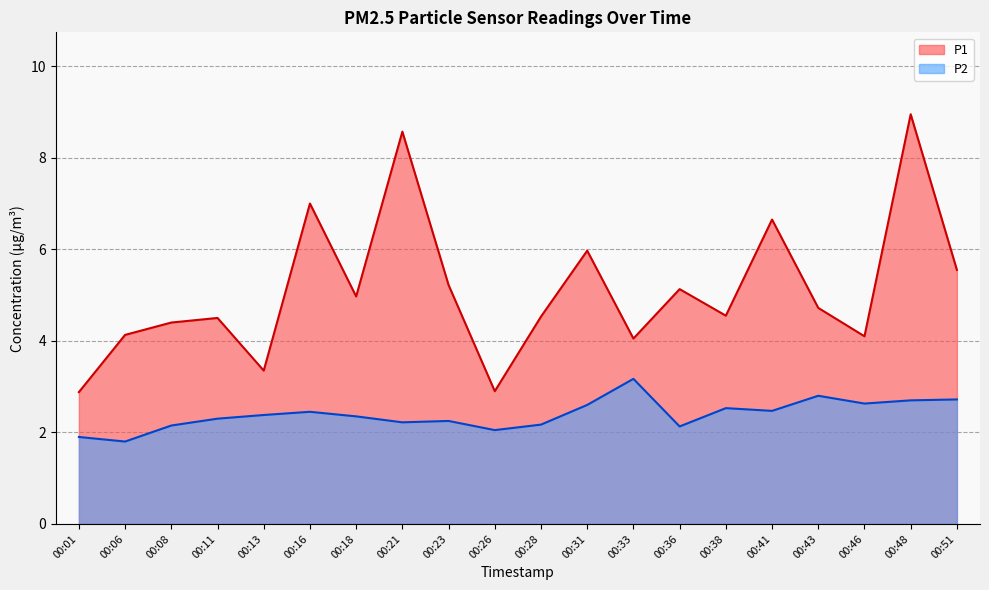

True or false: P1 has more than 1 interior local peaks.

True